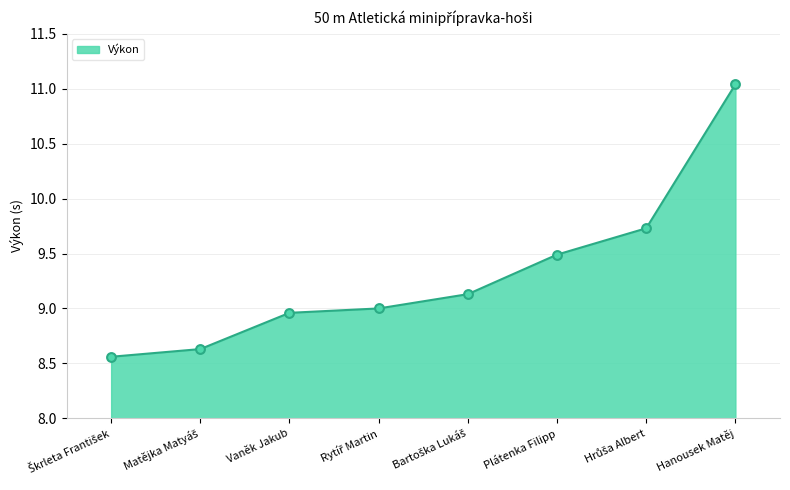

Between Hanousek Matěj and Plátenka Filipp, which is larger?

Hanousek Matěj